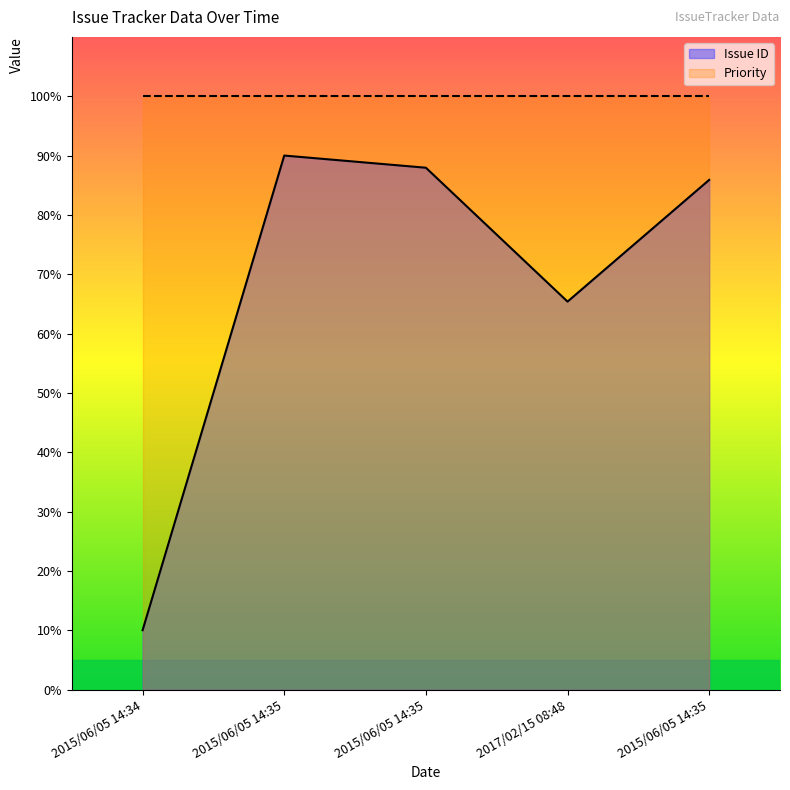

At which category does the chart reach its minimum across all series?

2015/06/05 14:34